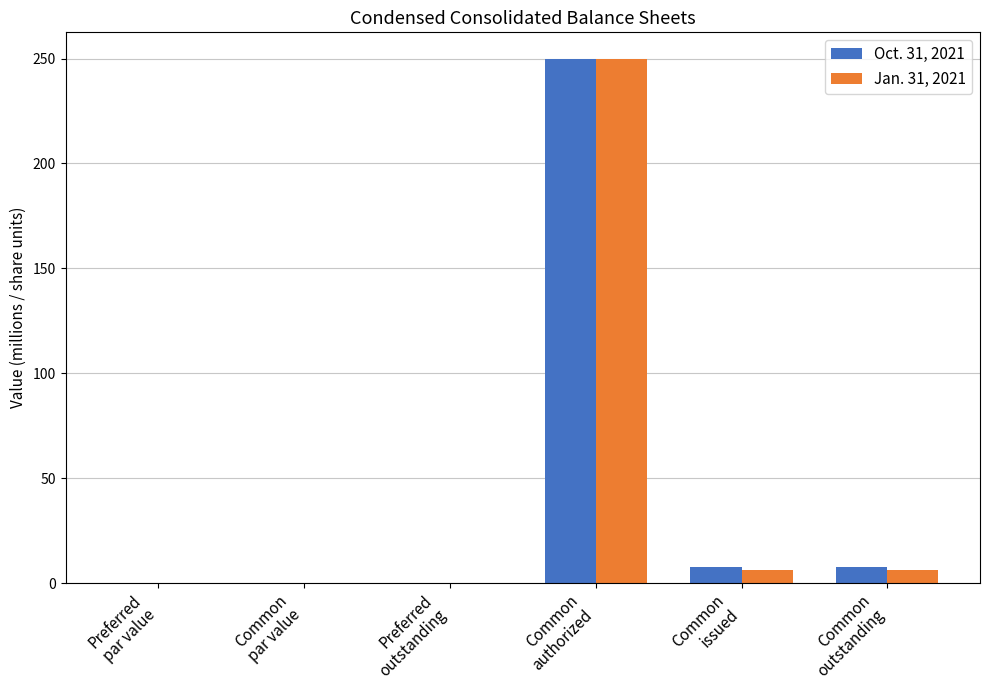

What is the maximum value shown in the chart?

250.0